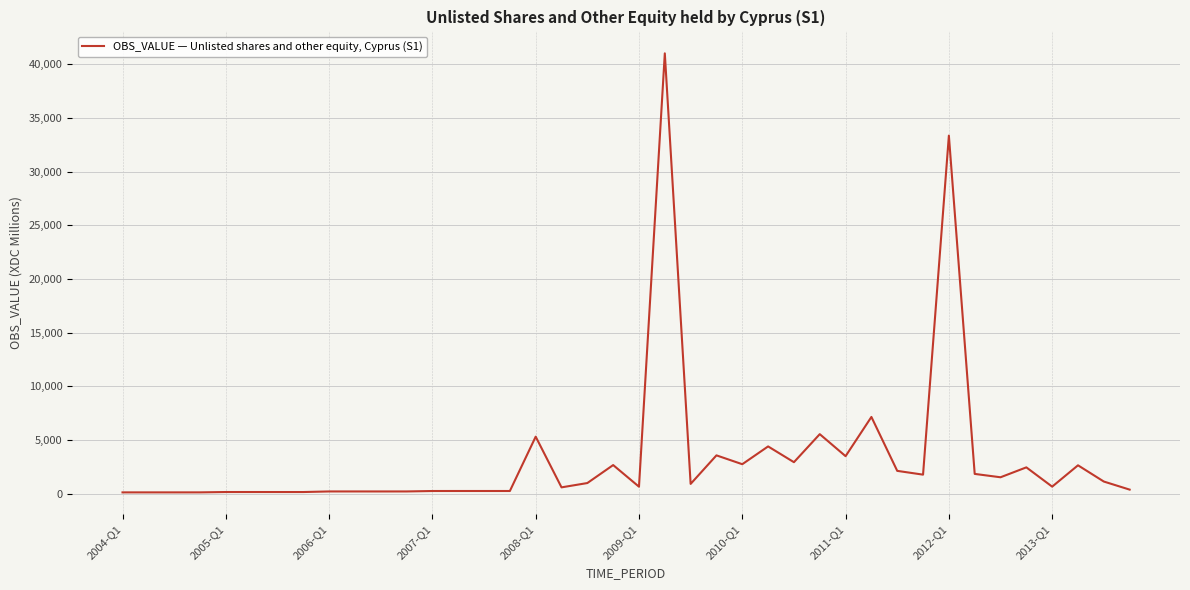

What is the difference between the maximum and minimum values?

40877.8